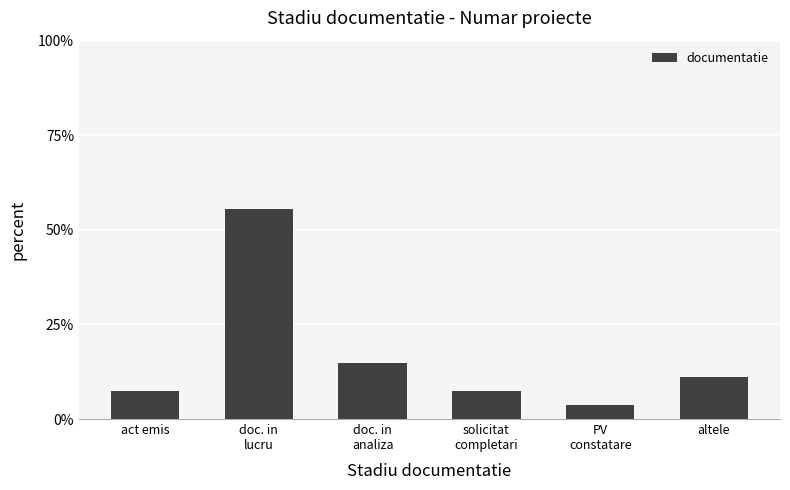

Where is the data nearest to the value 0?

PV
constatare